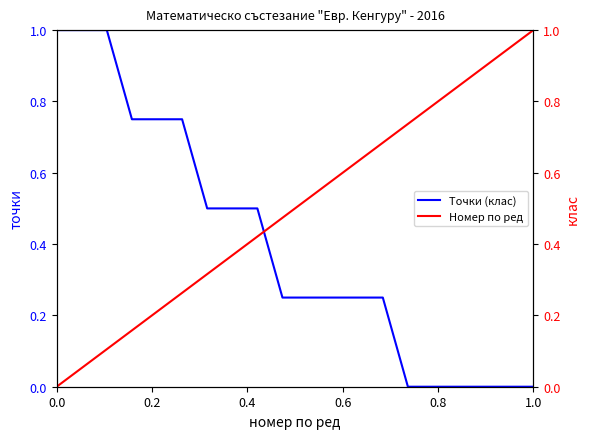

How many values in the Номер по ред series exceed 0?

19